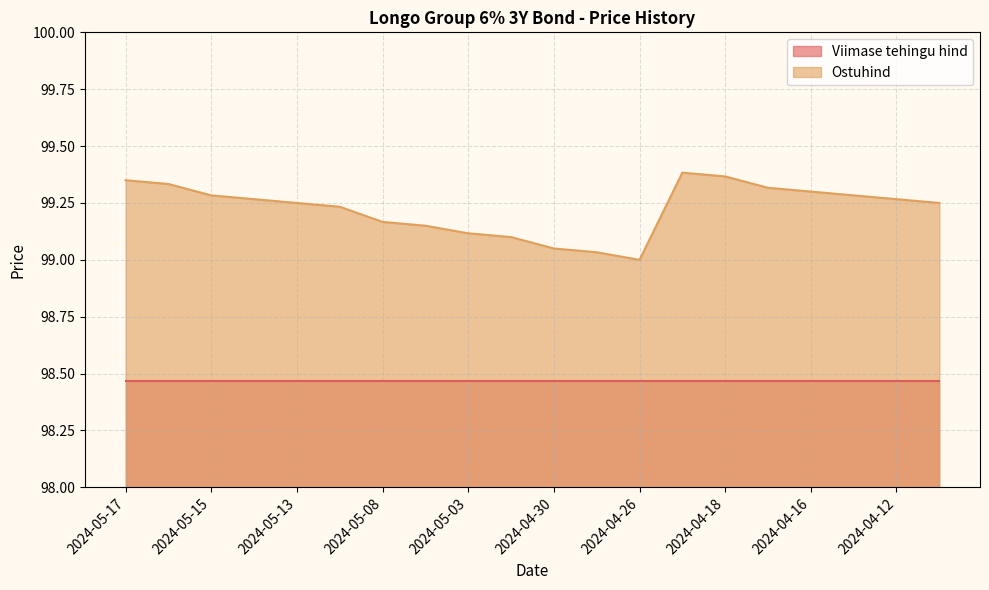

What is the difference between the maximum and minimum values?

0.4